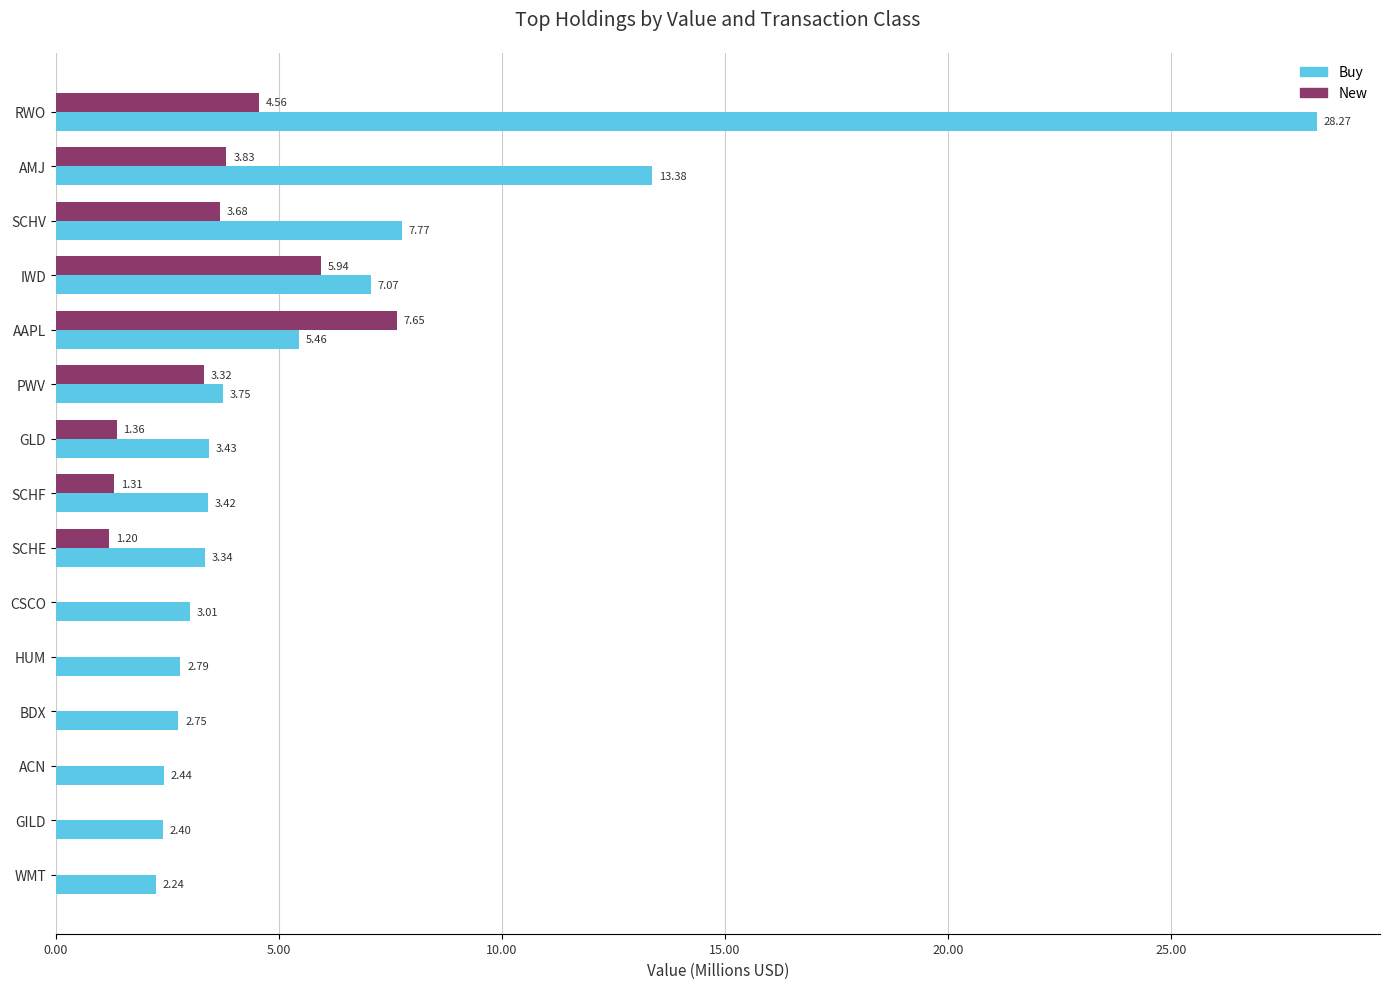

What are all the series names shown in the legend?

Buy, New